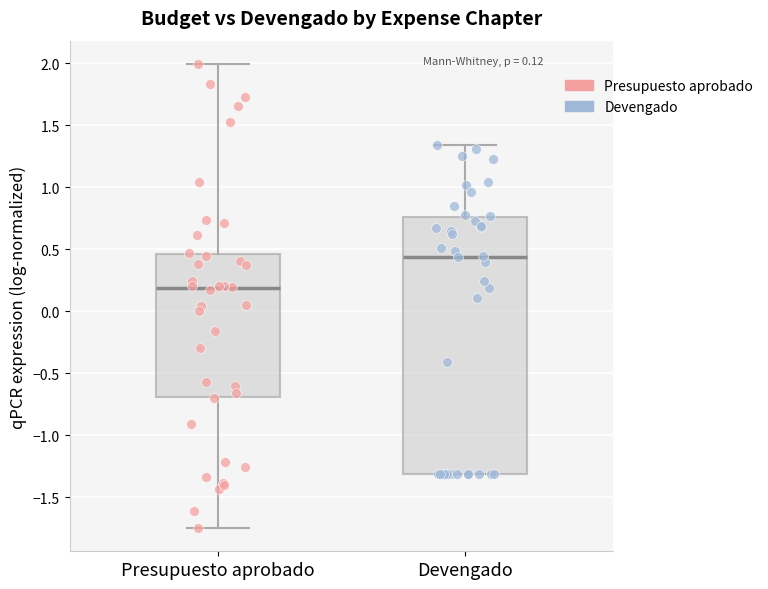

Comparing the boxes themselves (not the whiskers), which one is the tallest?

Devengado